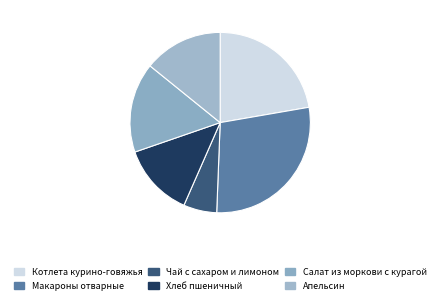

Is there any slice that represents more than half of the pie?

No